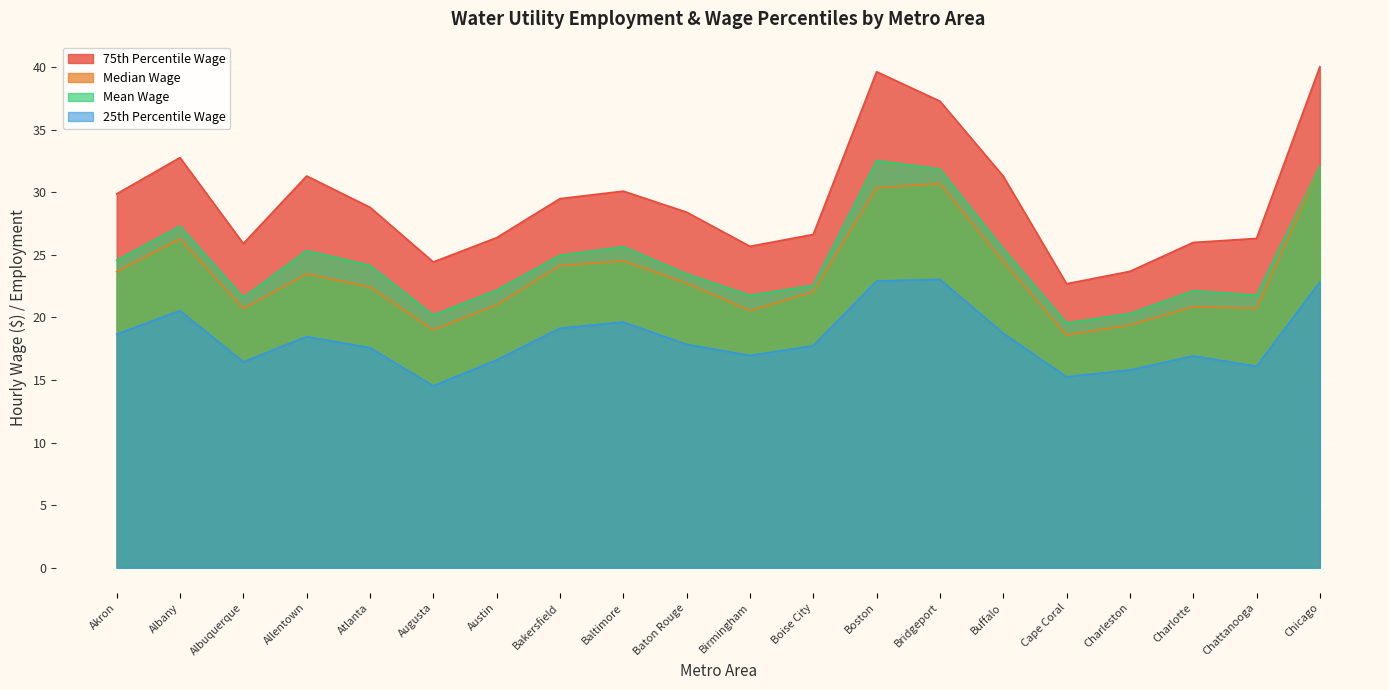

True or false: h_pct25 and h_mean cross at least once.

False